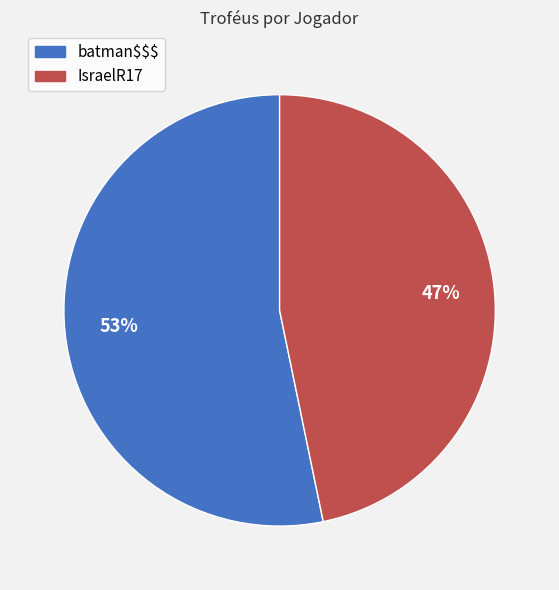

Which category has the biggest portion of the pie?

batman$$$